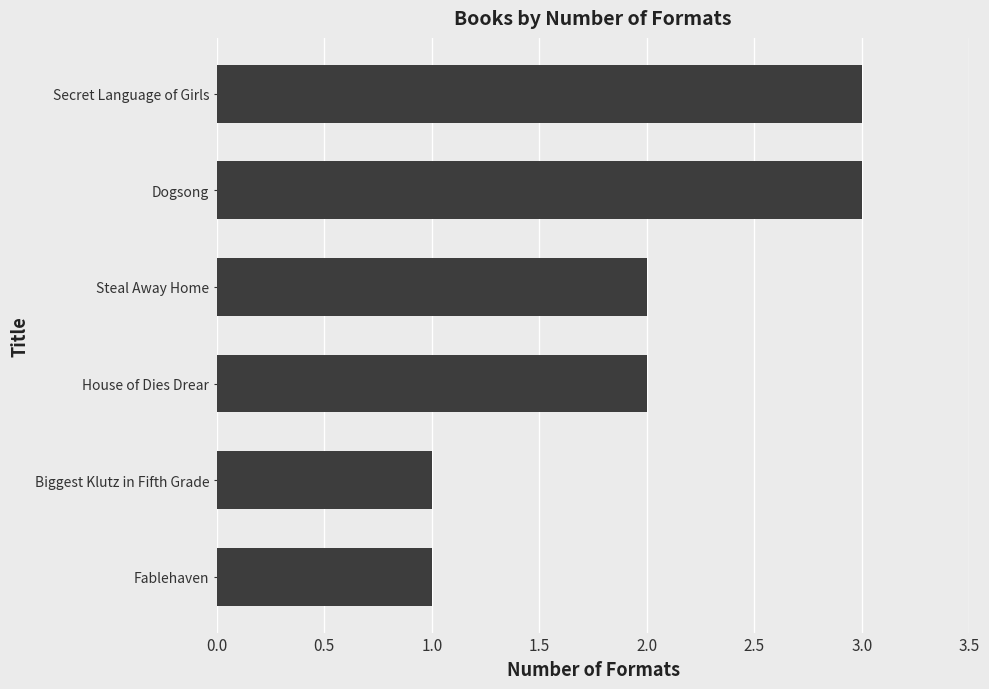

What is the sum of the values at Dogsong and Fablehaven?

4